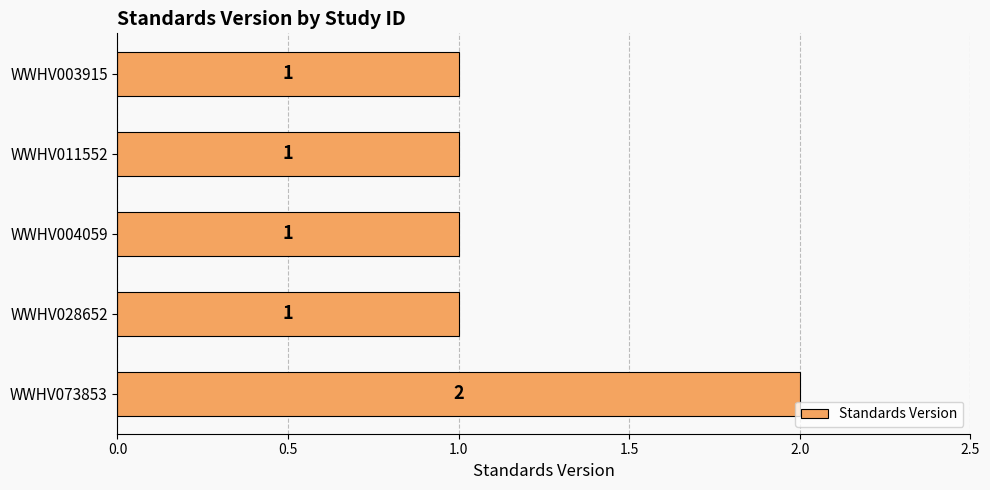

Reading bottom to top, list all the values displayed in this chart.

2	1	1	1	1